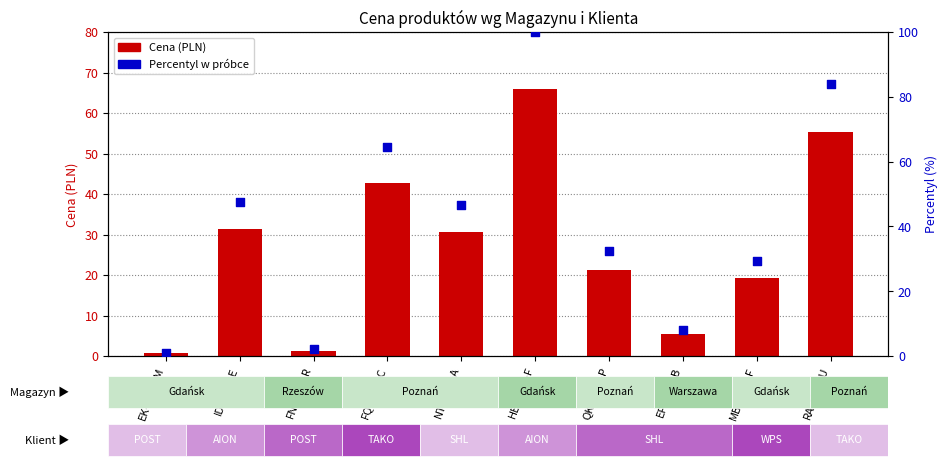

Is the value of Percentyl w próbce at ID-1583-E greater than the value of Cena (PLN) at EF-1317-B?

Yes